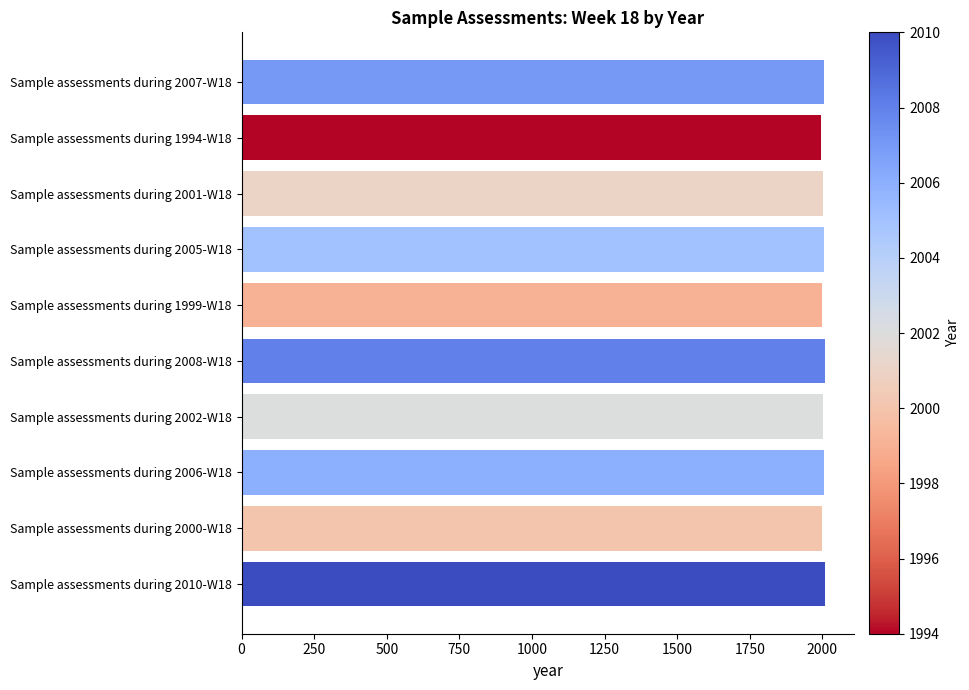

What is the value of the 2nd bar from the top?

1994